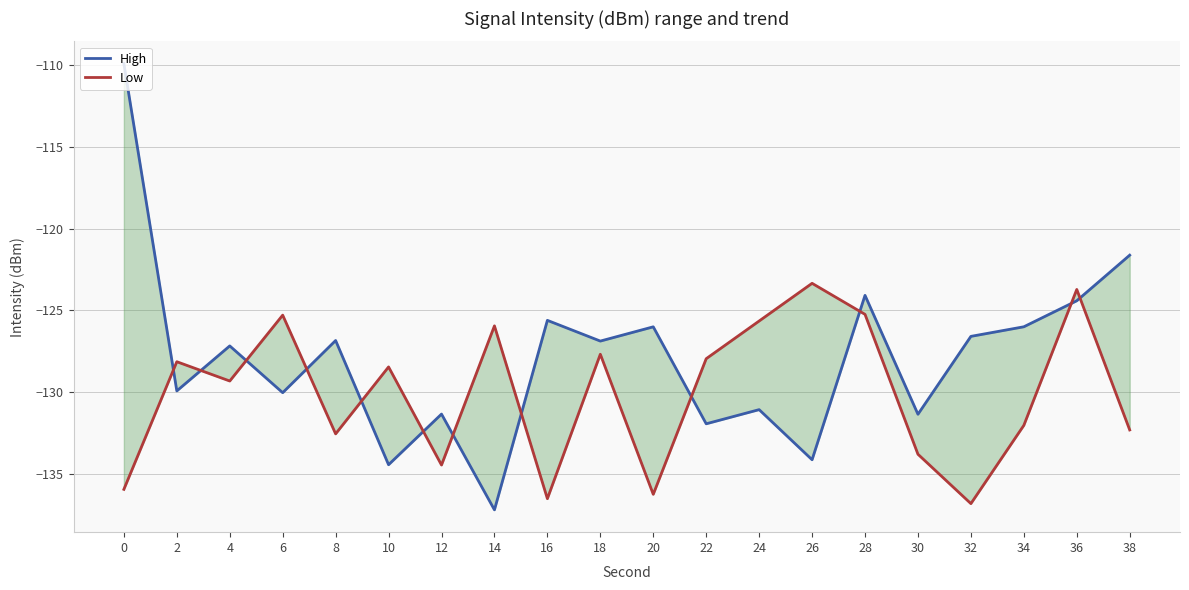

List the series in order of their overall mean, highest first.

High, Low